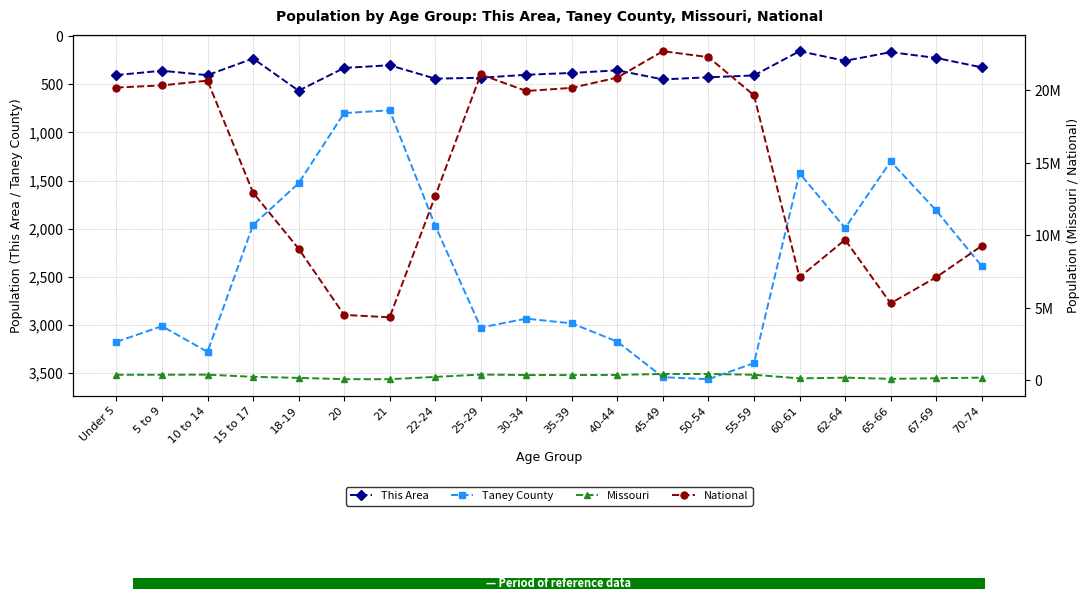

Read the Missouri value at 50-54, to the nearest 10.

443810